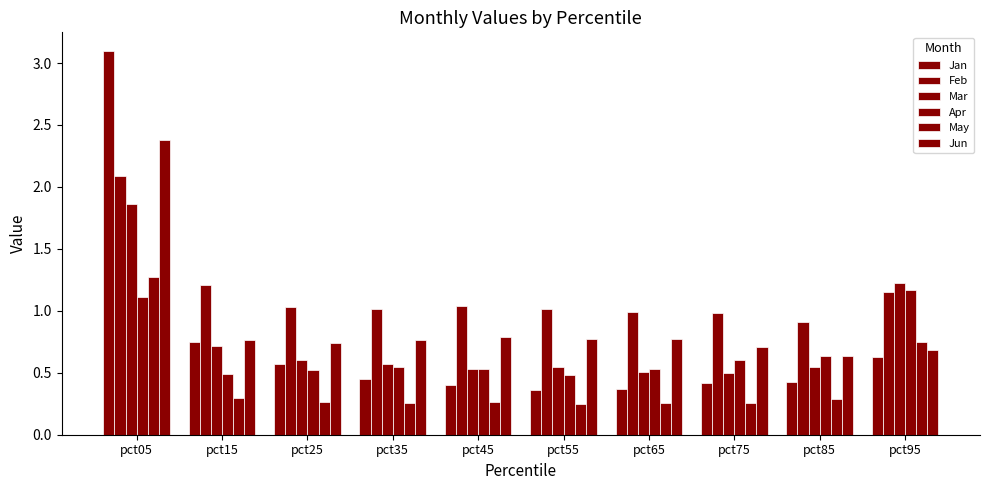

What is the average value of the Mar series?

0.8